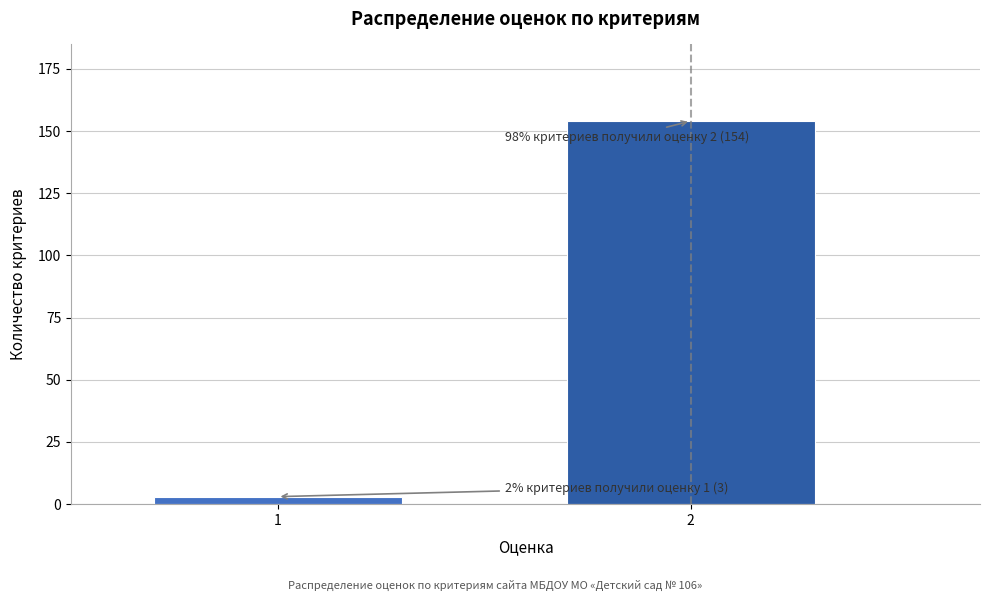

Reading left to right, list all the values displayed in this chart.

1=3	2=154